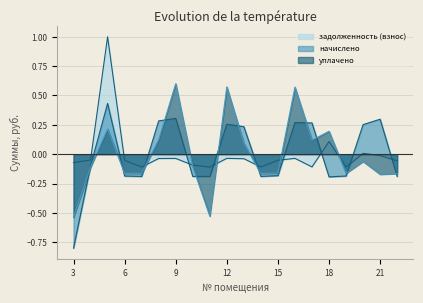

How many values in уплачено are above zero?

8